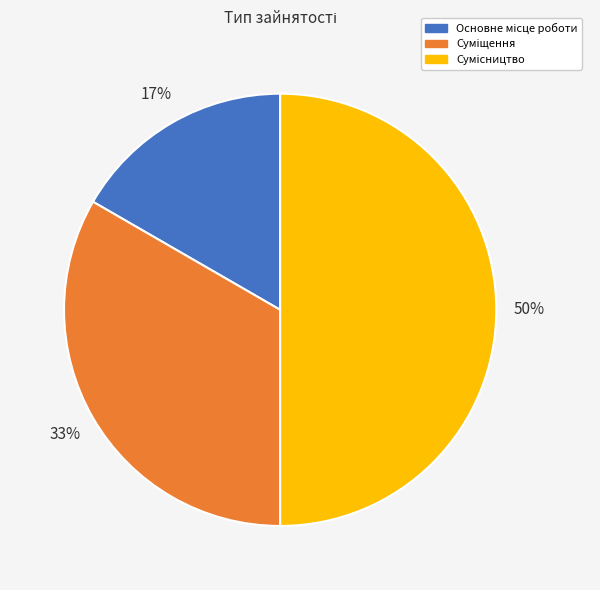

To the nearest percent, what is the difference between the largest and smallest slice percentages?

33%